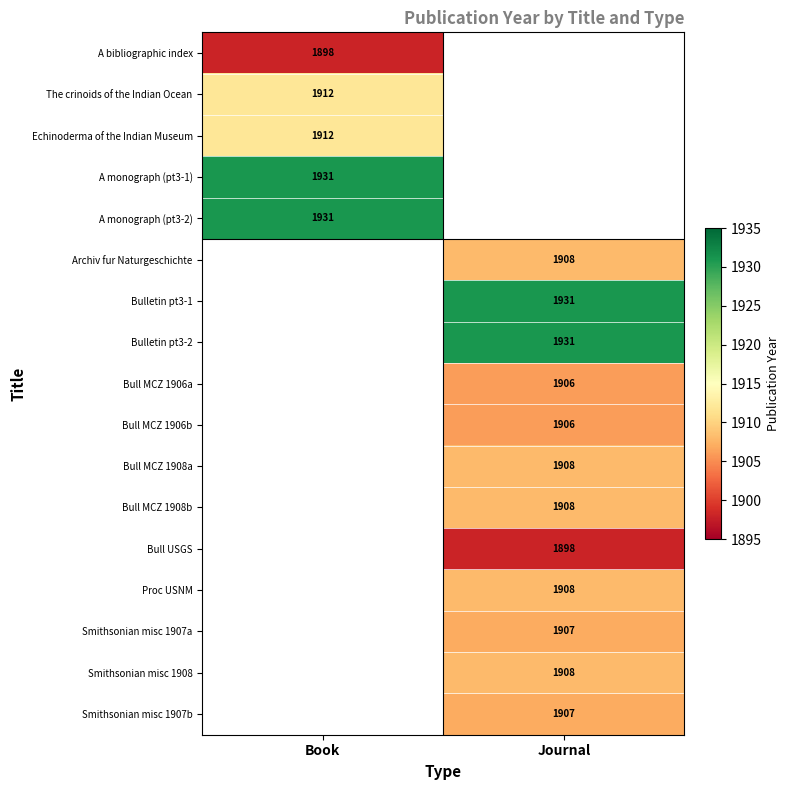

The value of A bibliographic index at Book is 1898. True or false?

True